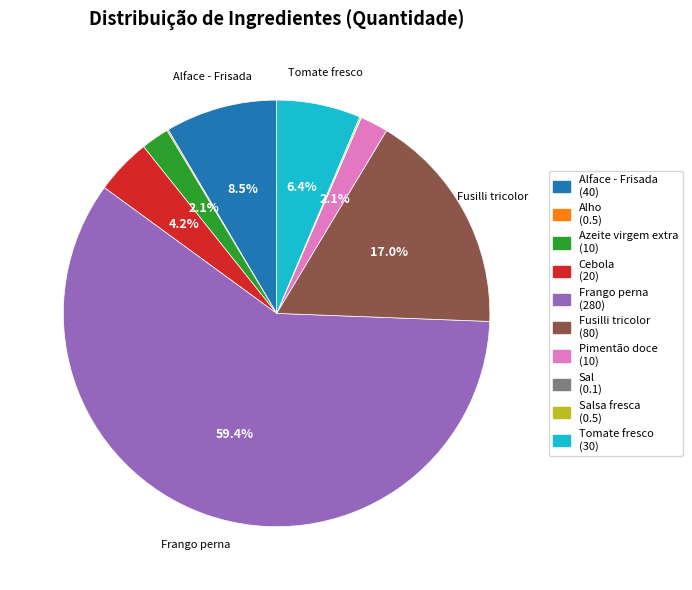

Does any single category account for the majority?

Yes